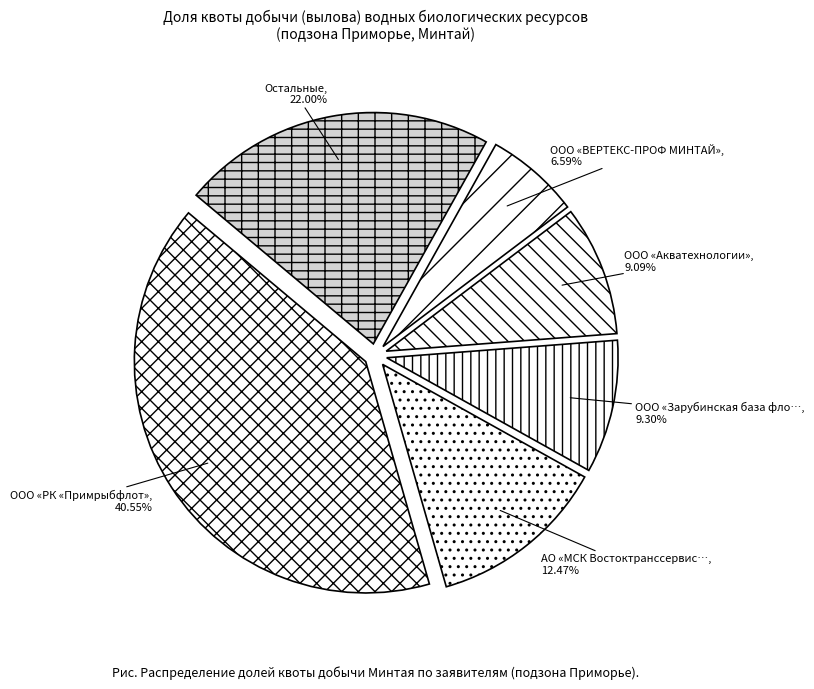

How many slices are in this pie chart?

6